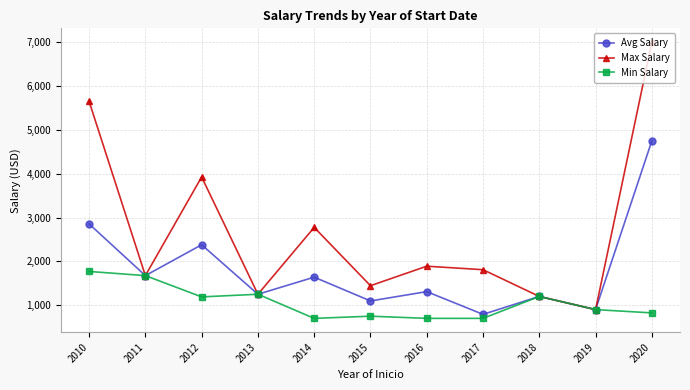

At which label is Max Salary closest to 3950?

2012